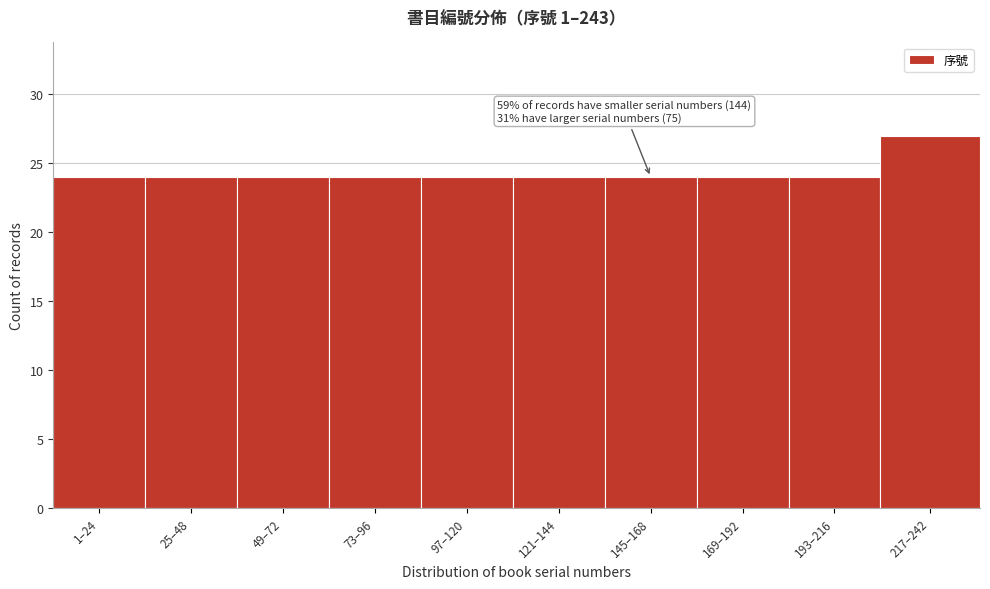

Reading left to right, what are all the values shown in this chart?

1–24=24	25–48=24	49–72=24	73–96=24	97–120=24	121–144=24	145–168=24	169–192=24	193–216=24	217–242=27